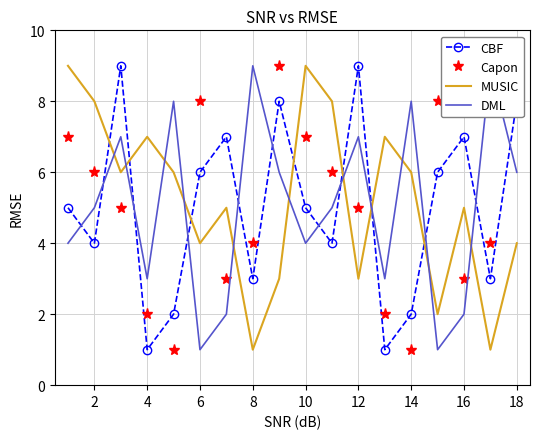

After their last crossing, which series has the higher values: MUSIC or CBF?

CBF